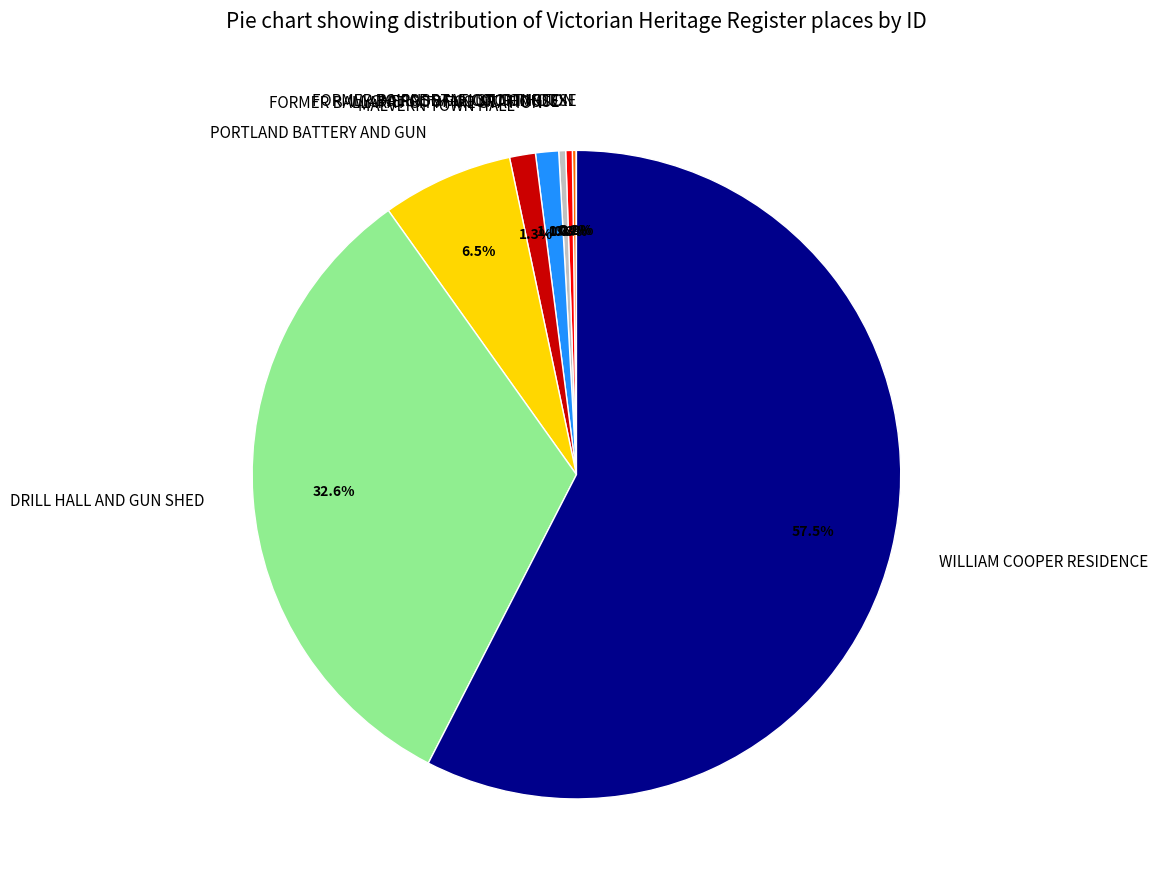

To the nearest percent, what is the difference between the largest and smallest slice percentages?

58%